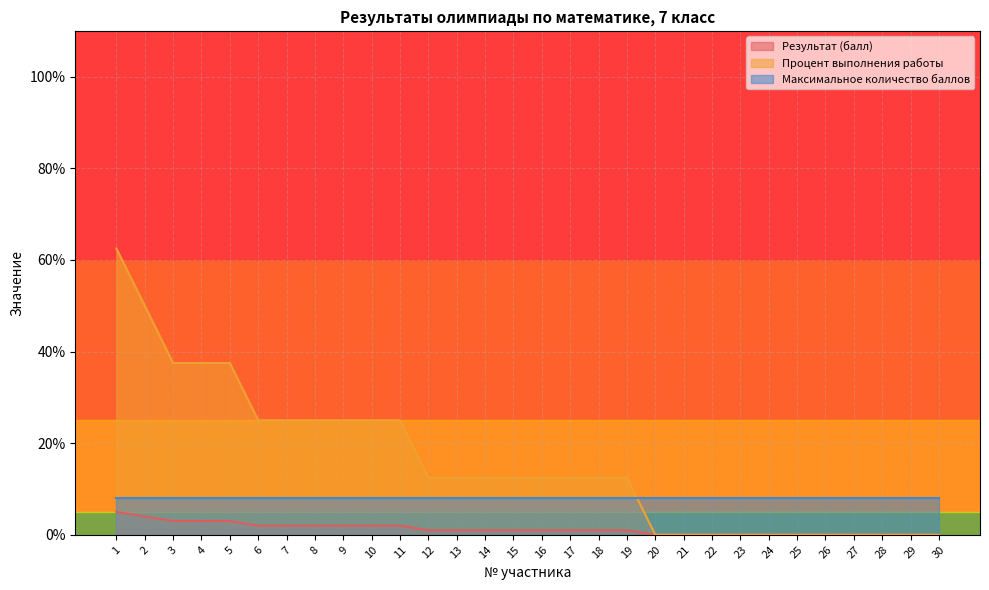

Rank the series by their average value, from highest to lowest.

Процент выполнения работы, Максимальное количество баллов, Результат (балл)